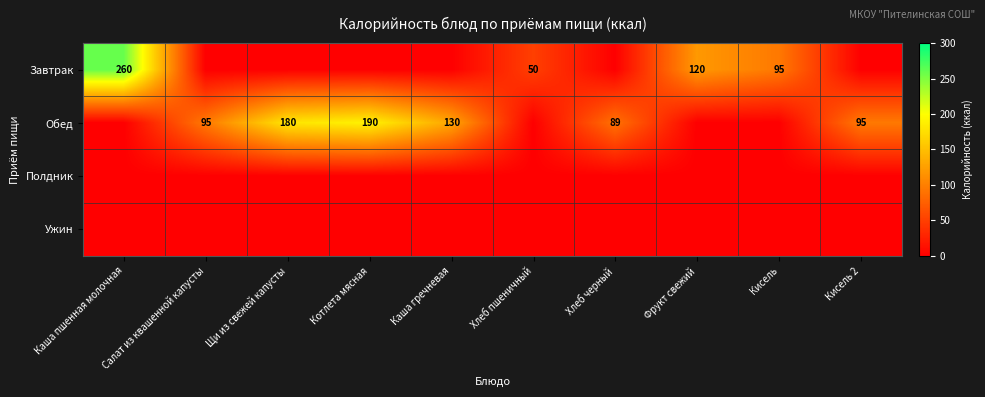

Which category has the highest value in the Завтрак series?

Каша пшенная молочная